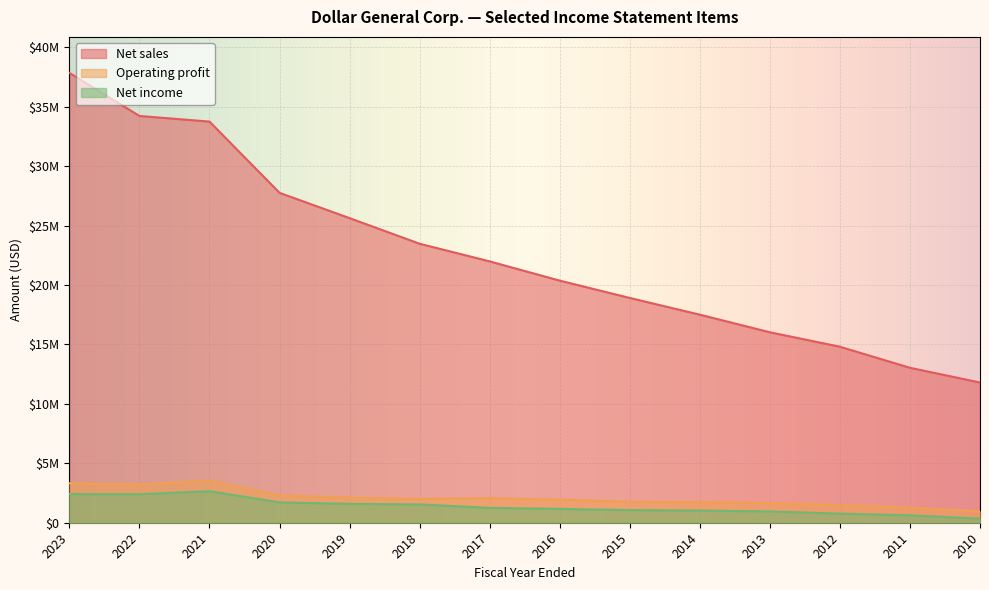

True or false: Net income has more than 2 interior local peaks.

False